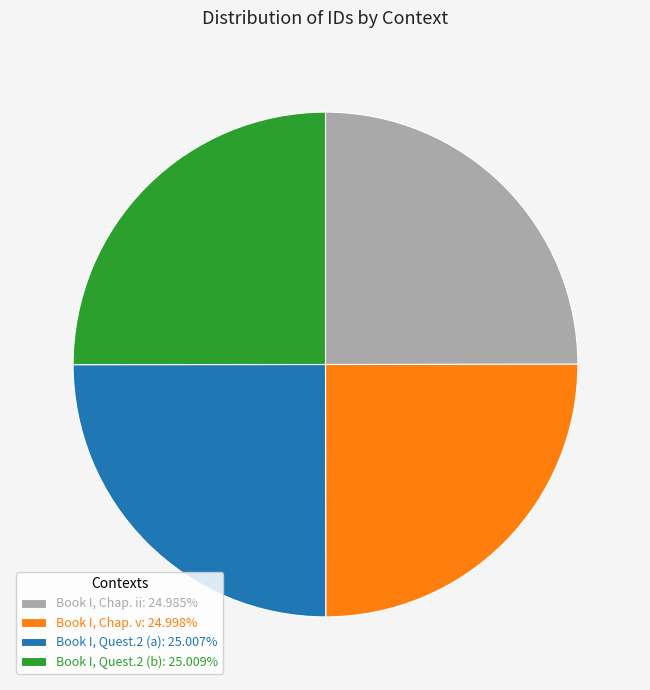

What is the ratio of the value at Book I, Chap. v to the value at Book I, Chap. ii?

1.0